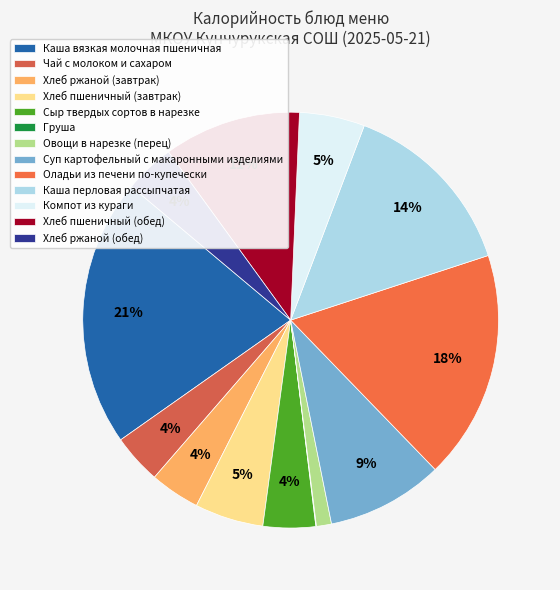

What is the change in value from Хлеб пшеничный (завтрак) to Овощи в нарезке (перец)?

-54.9